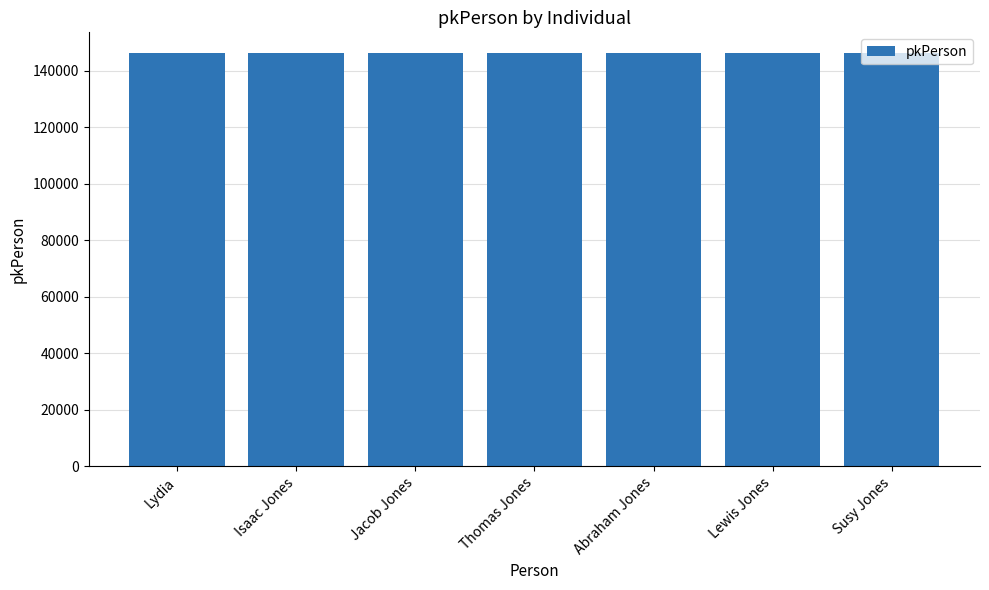

How many bars are there in total?

7